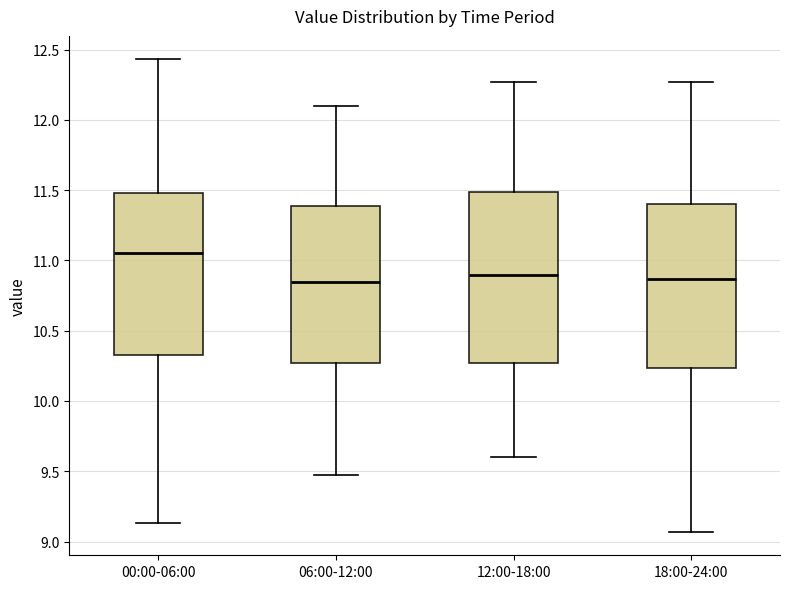

Reading left to right, transcribe this box plot: for each box, give where its median line is, the range the box spans, and where its two whiskers end, as read against the y-axis. The values are not printed on the chart, so give them approximately, as read against the axis.

00:00-06:00: median 11.05, box 10.35 to 11.50, whiskers 9.15 to 12.45
06:00-12:00: median 10.85, box 10.25 to 11.40, whiskers 9.45 to 12.10
12:00-18:00: median 10.90, box 10.25 to 11.50, whiskers 9.60 to 12.25
18:00-24:00: median 10.85, box 10.25 to 11.40, whiskers 9.05 to 12.25